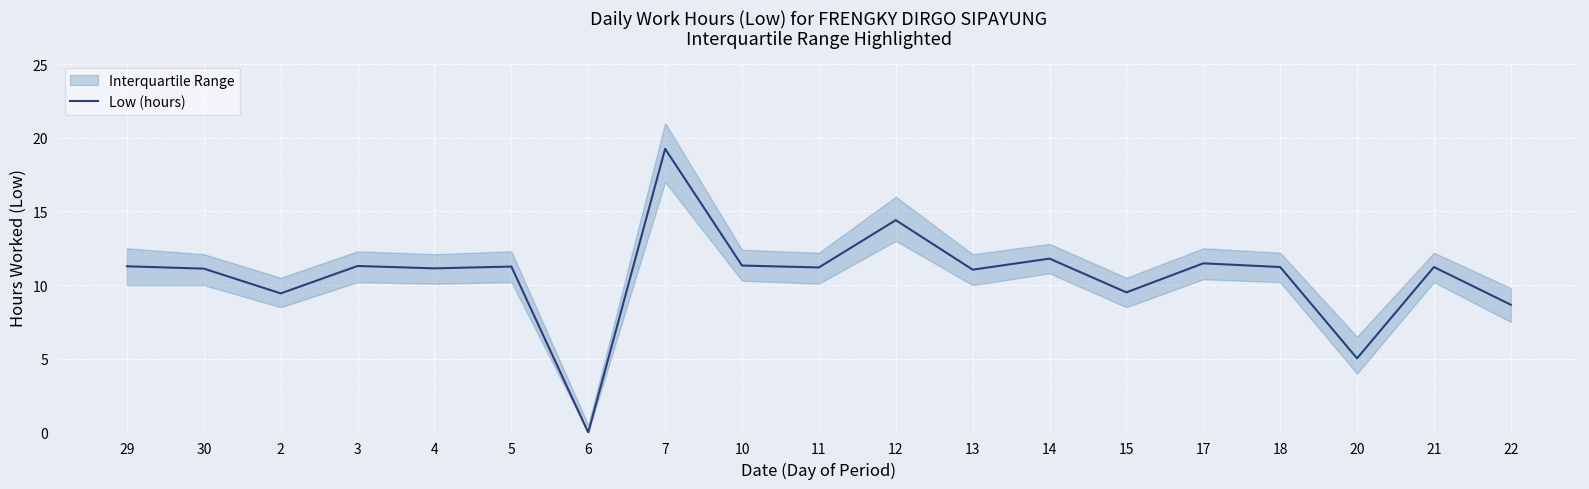

The chart shows a value of 9.5 at 15. True or false?

True